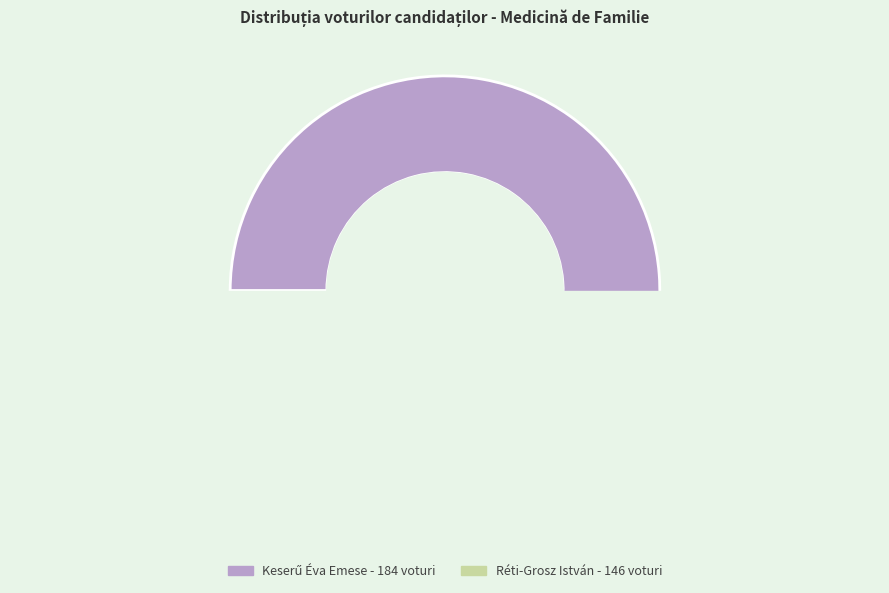

What percentage do Keserű Éva Emese (Specialist) and Réti-Grosz István (Primar) together represent?

100.0%